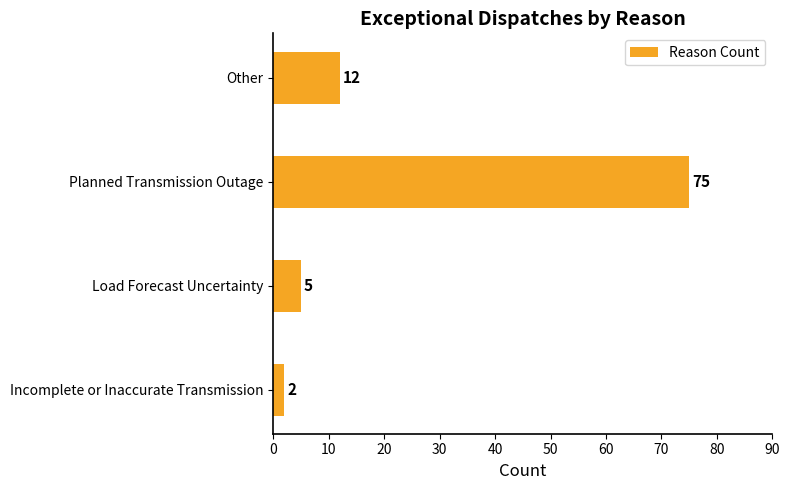

Rank the categories by value from lowest to highest.

Incomplete or Inaccurate Transmission, Load Forecast Uncertainty, Other, Planned Transmission Outage